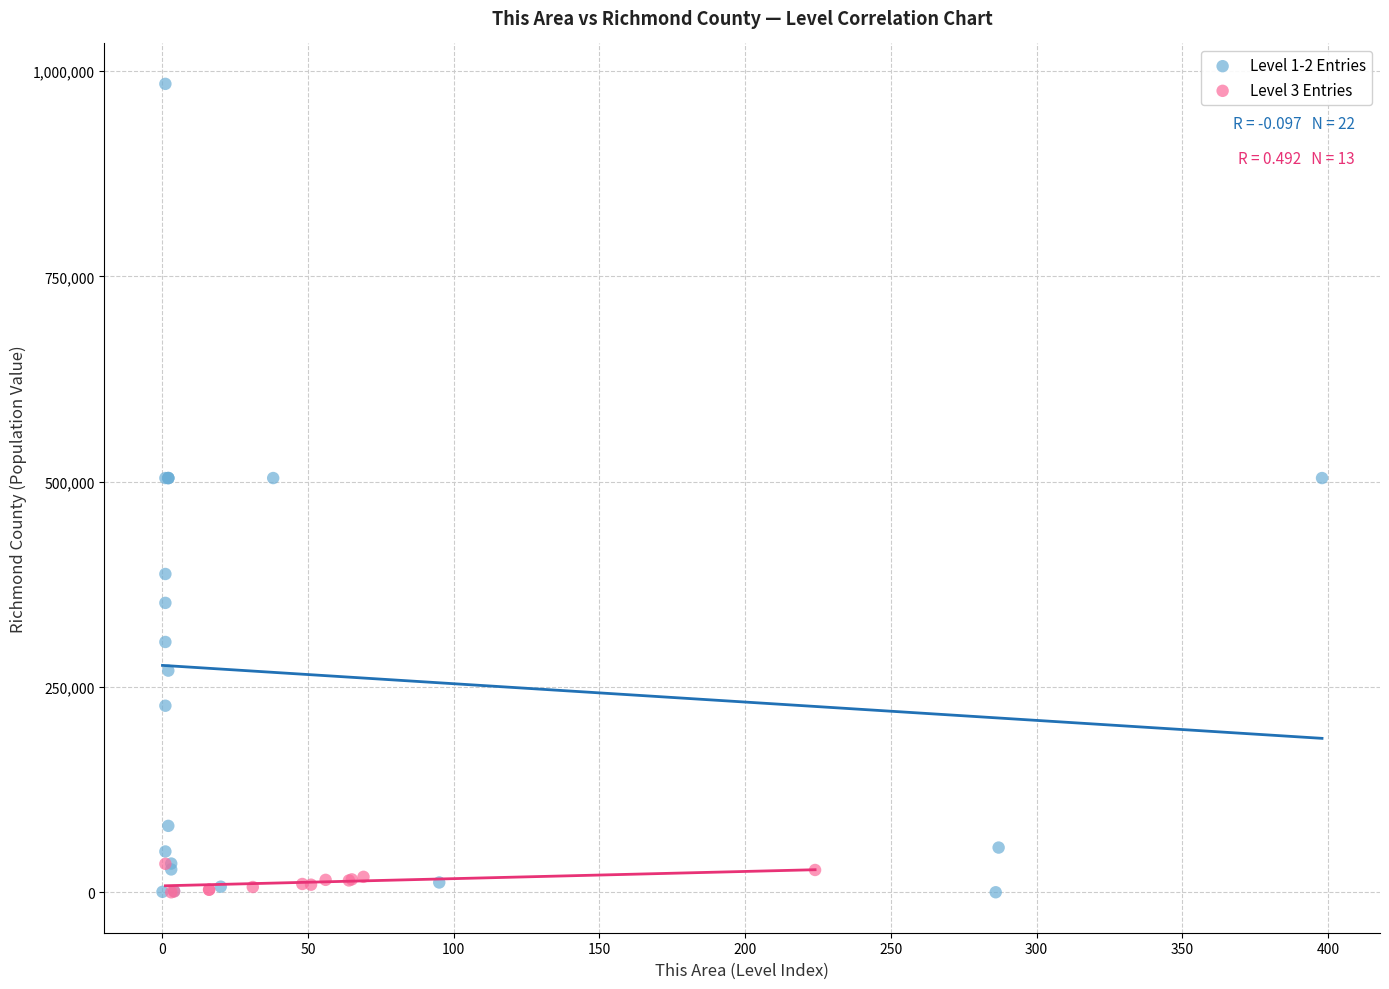

Which series reaches the maximum Y coordinate?

Level 1-2 Entries